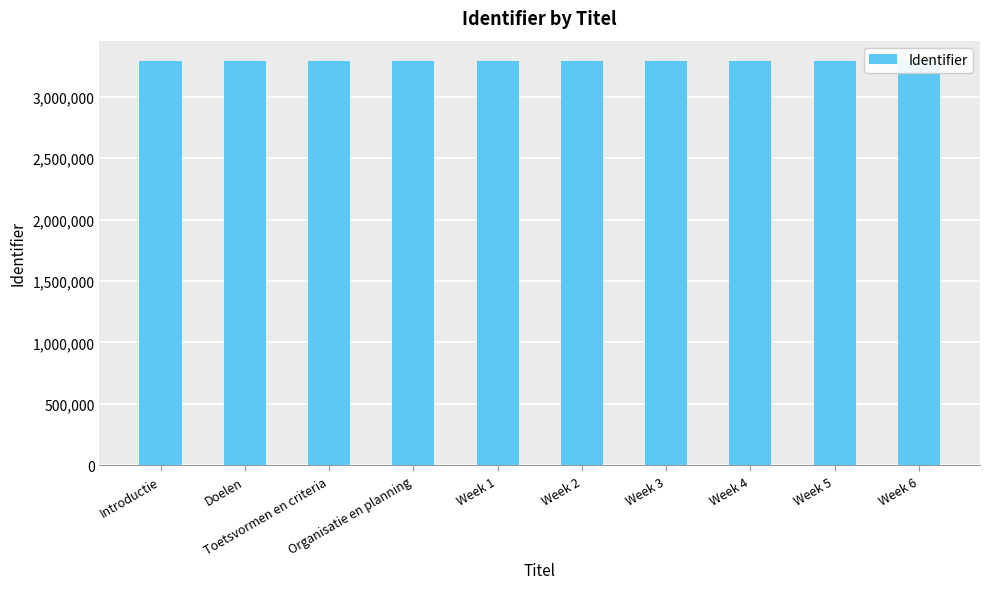

Is it true that the value at Week 6 is 907395?

False